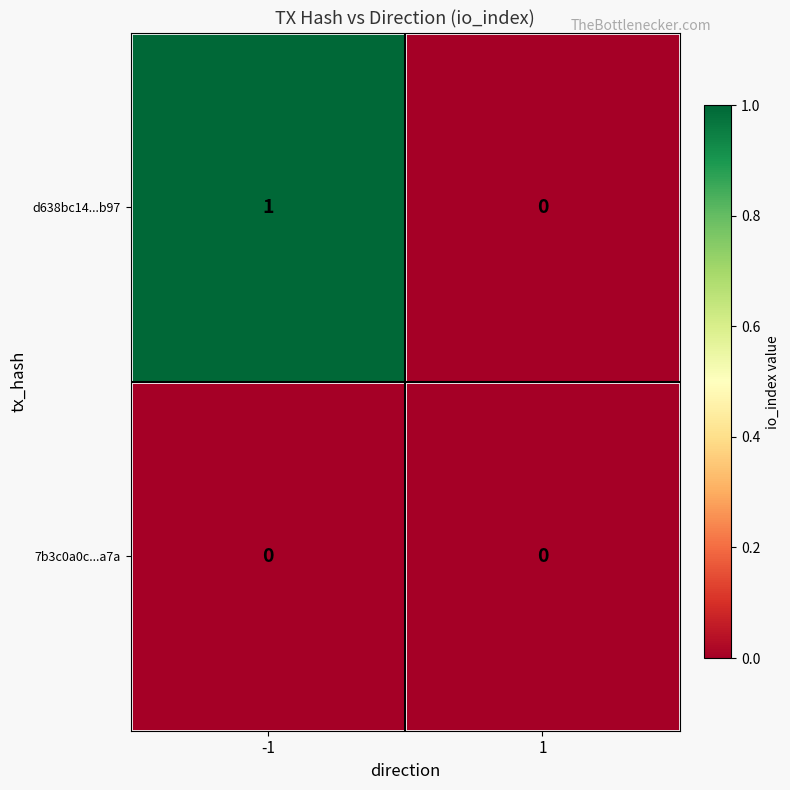

Reading right to left, list all the values displayed in this chart.

d638bc14...b97: 1=0	-1=1
7b3c0a0c...a7a: 1=0	-1=0